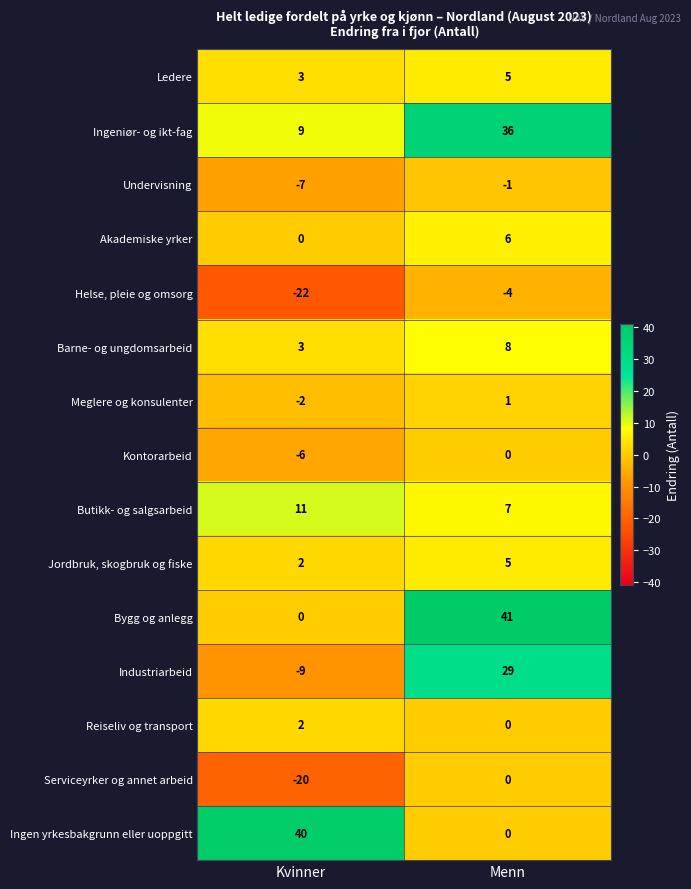

Which series has the largest total across all categories?

Ingeniør- og ikt-fag